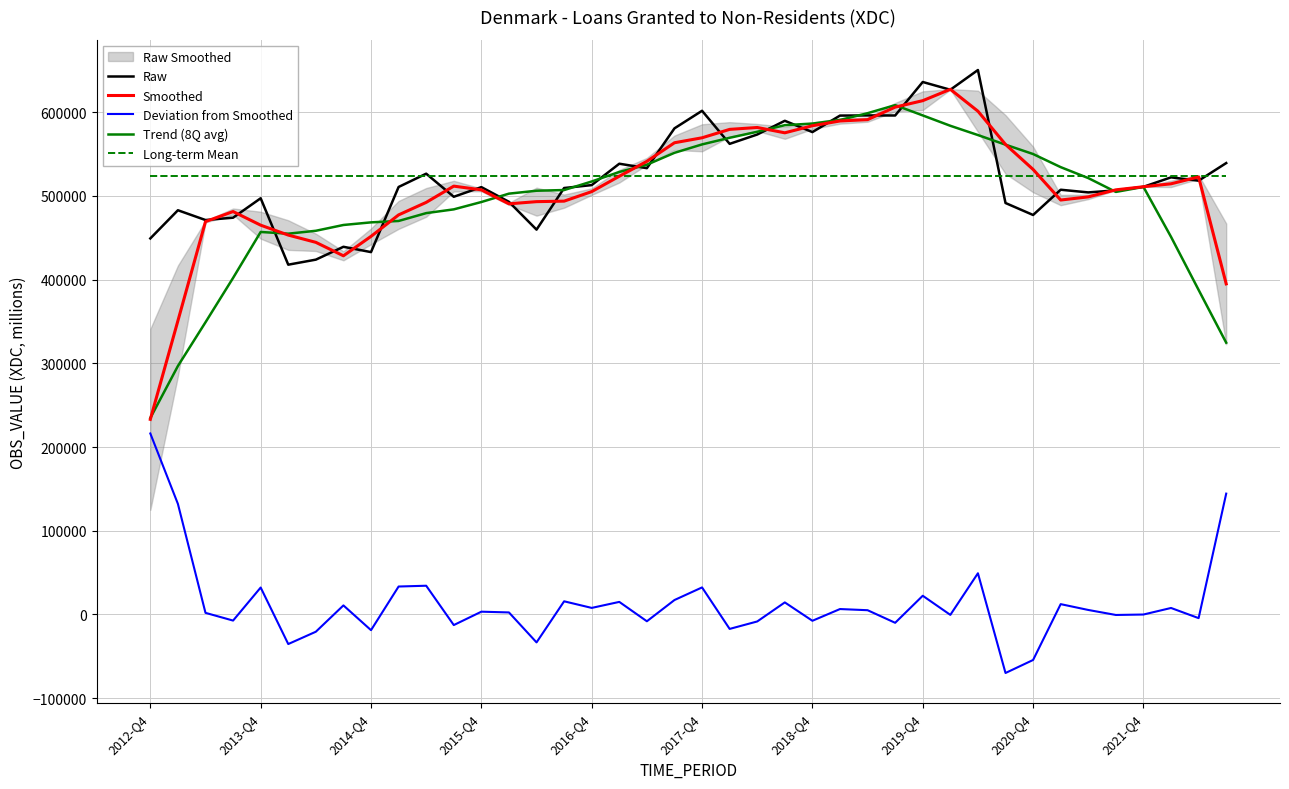

What is the highest value of the Trend (8Q avg) series?

608568.5